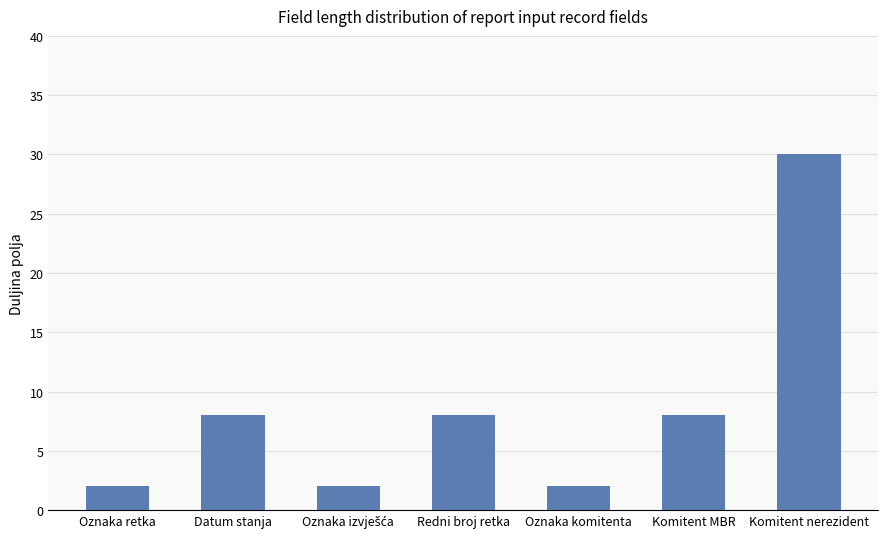

What is the maximum value shown in the chart?

30